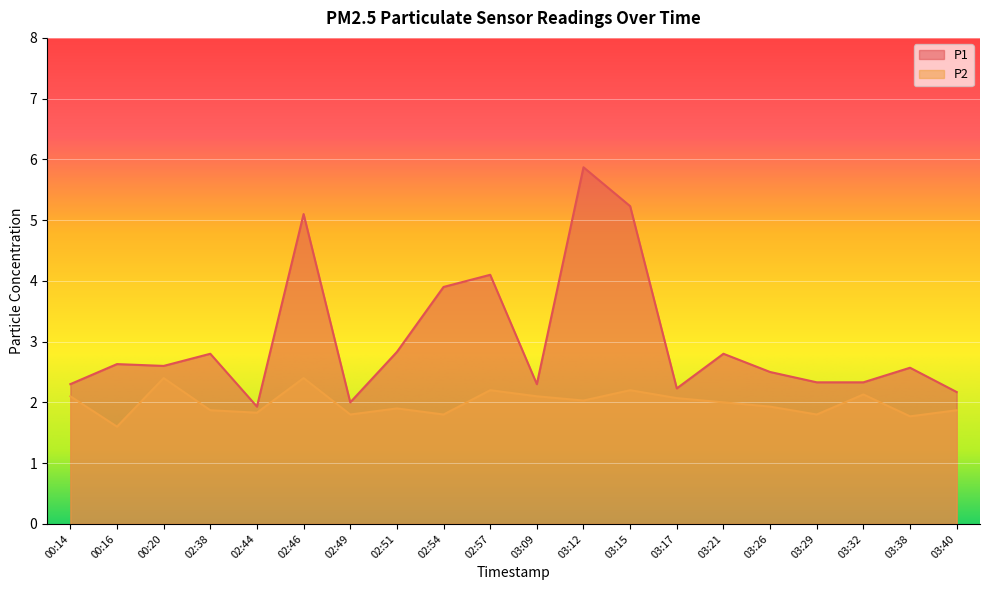

What is the lowest value of the P2 series?

1.6